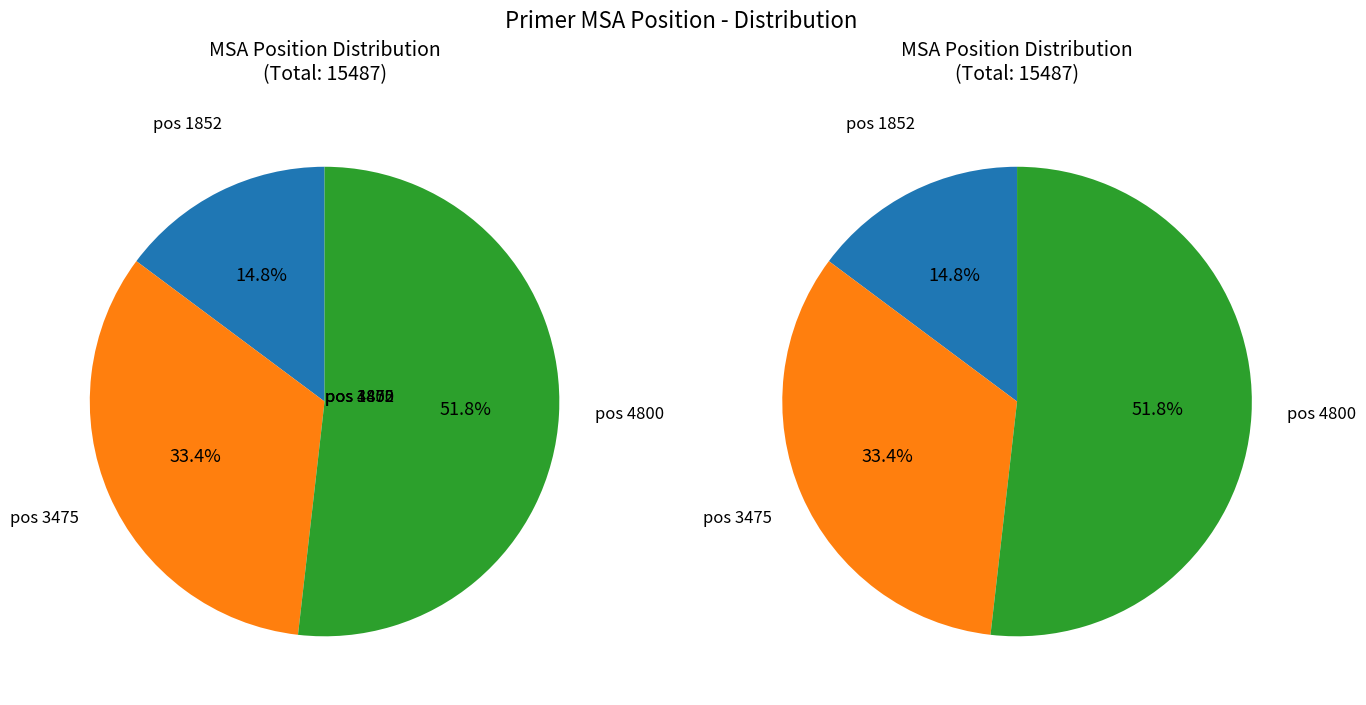

What is the total percentage of 4800 and 3475?

85.2%